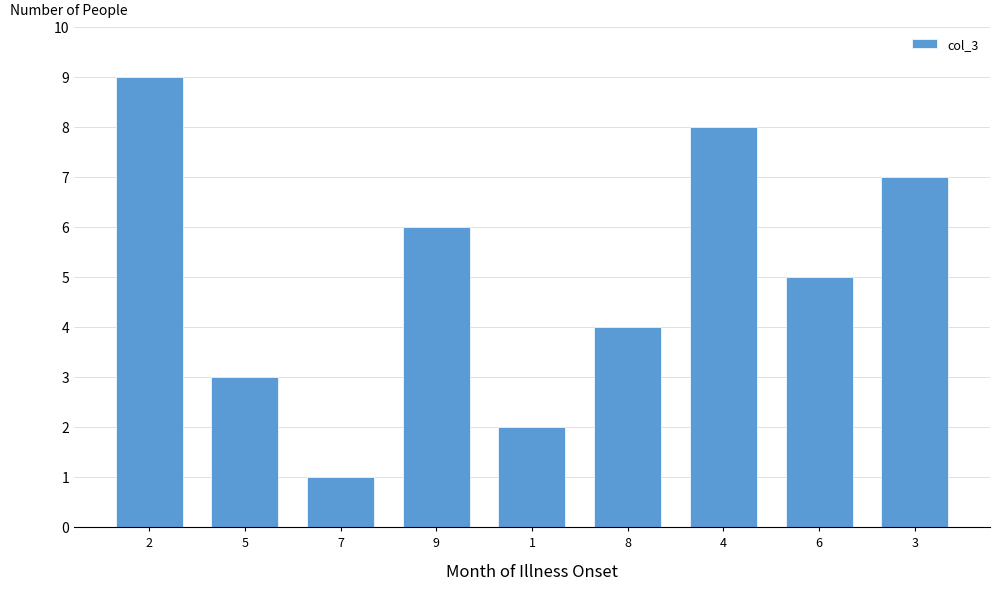

Reading left to right, transcribe all the data shown in this chart.

2=9	5=3	7=1	9=6	1=2	8=4	4=8	6=5	3=7